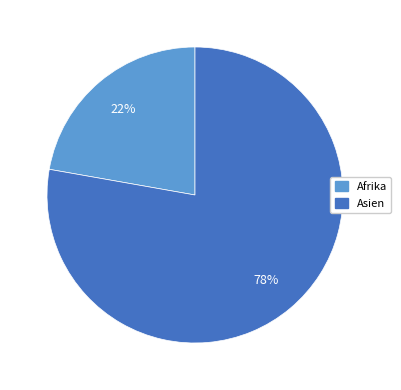

Is there a majority slice in this chart?

Yes